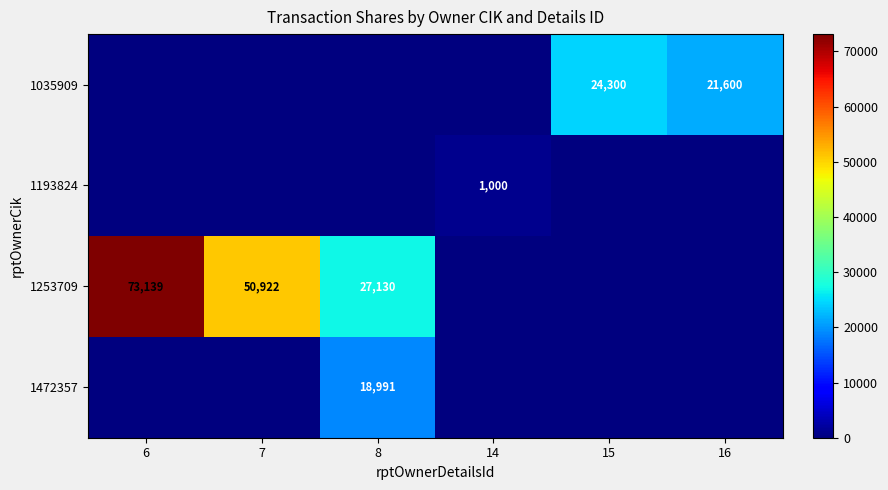

True or false: 1035909 has a value of 24300 at 15.

True